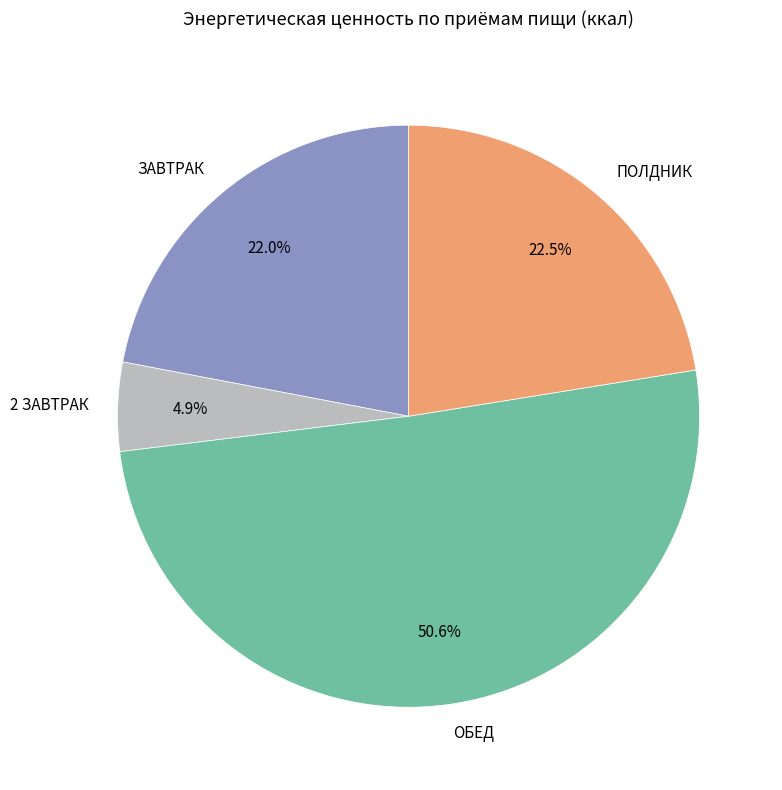

Is there a majority slice in this chart?

Yes